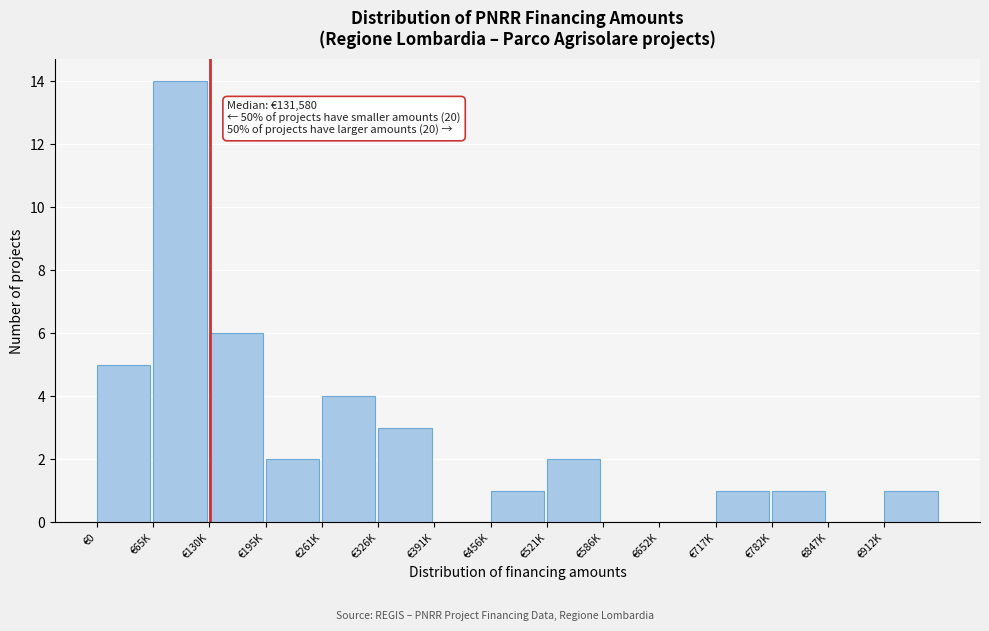

Reading right to left, transcribe all the data shown in this chart.

€912K=1	€847K=0	€782K=1	€717K=1	€652K=0	€586K=0	€521K=2	€456K=1	€391K=0	€326K=3	€261K=4	€195K=2	€130K=6	€65K=14	€0=5